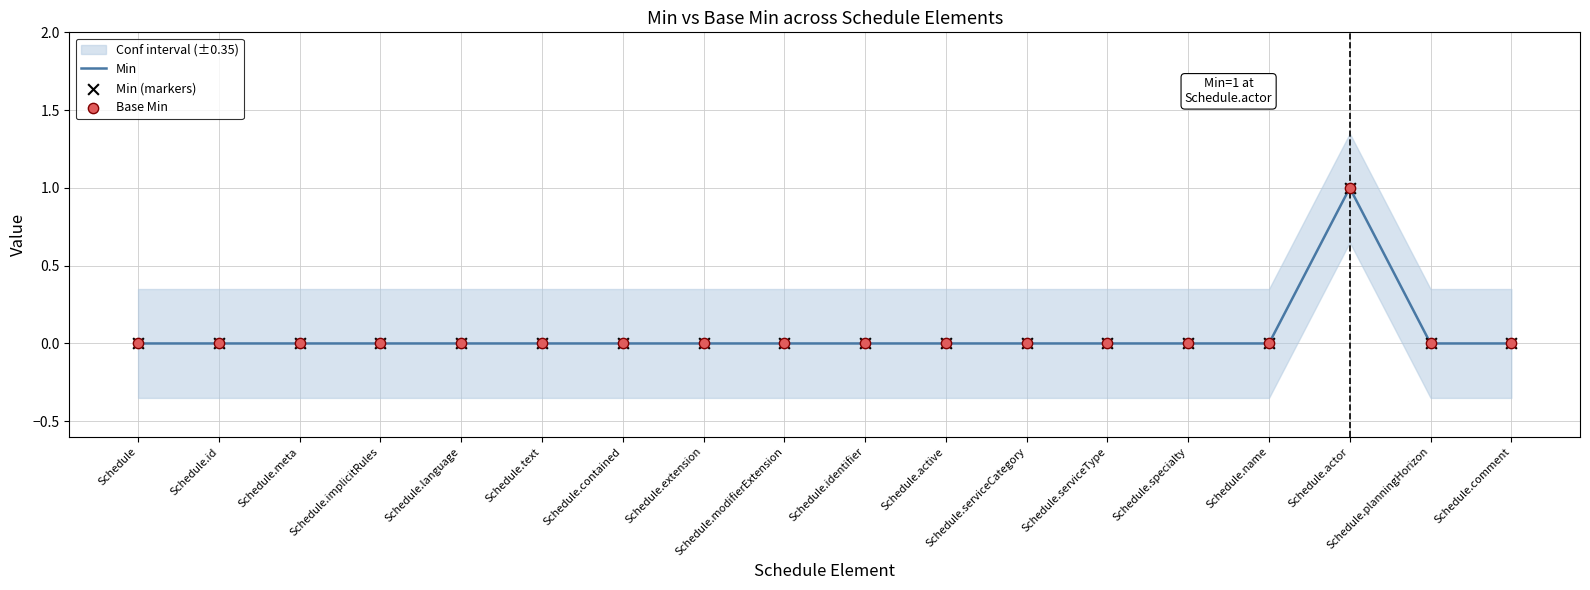

Is the value of Min (markers) at Schedule.meta greater than the value of Min at Schedule.active?

No